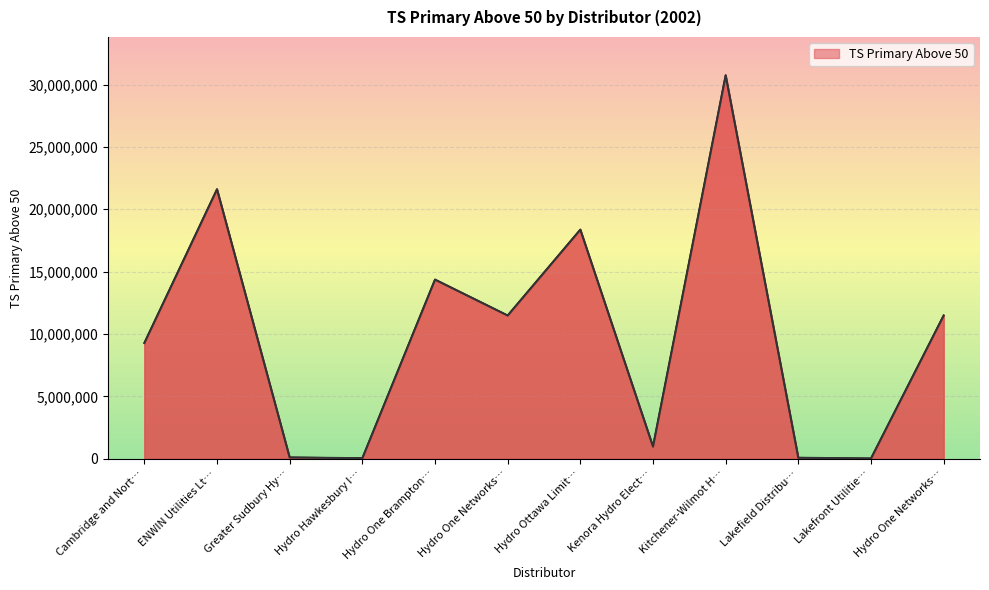

How many interior local valleys (lower than both neighbors) does the data have?

4